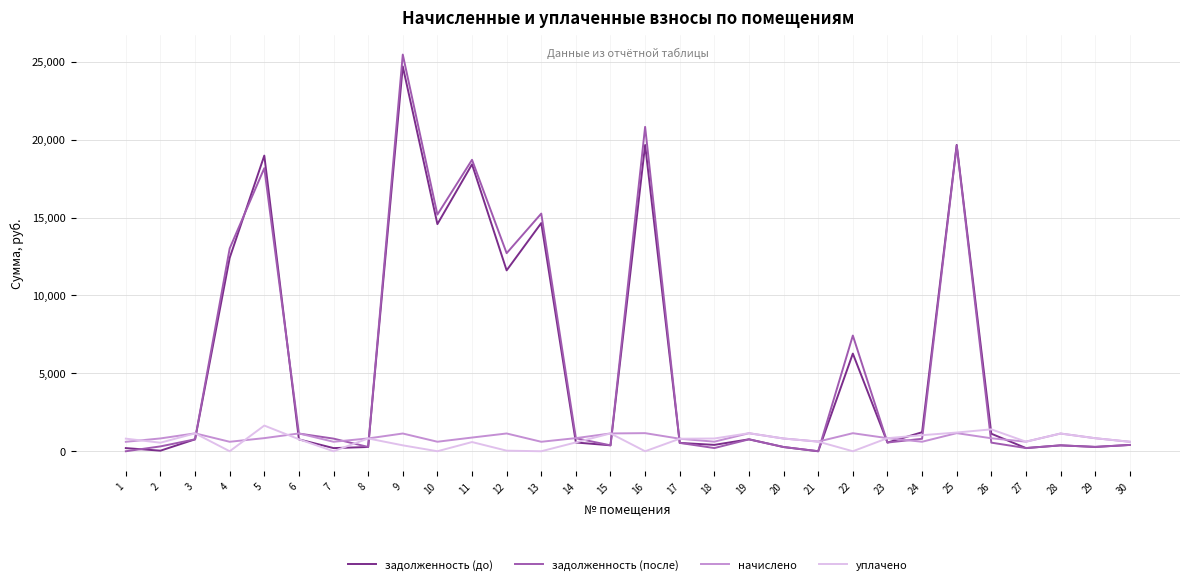

Between 11 and 14, which series saw the biggest shift?

задолженность (после)